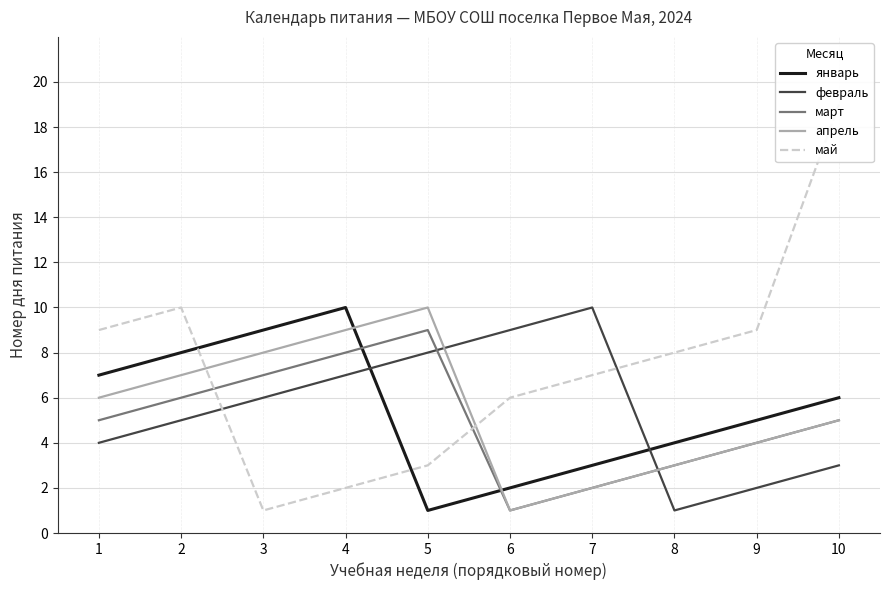

Which series changed the most between 2 and 10?

май